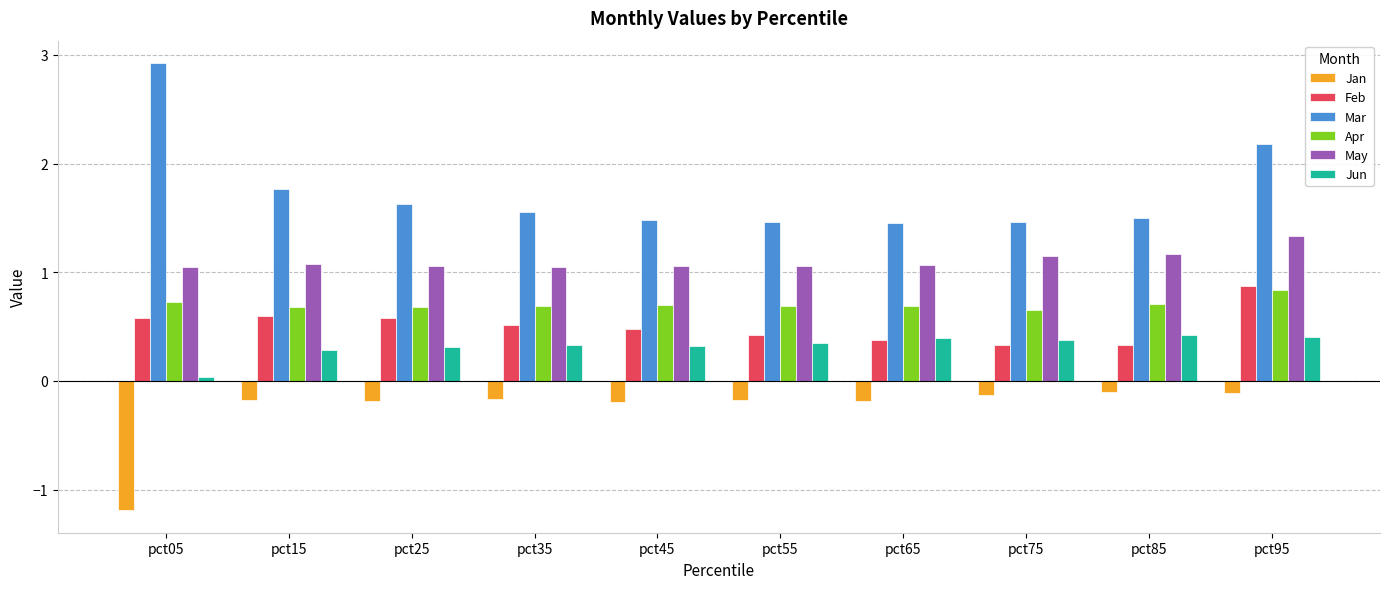

Are the bars horizontal?

No